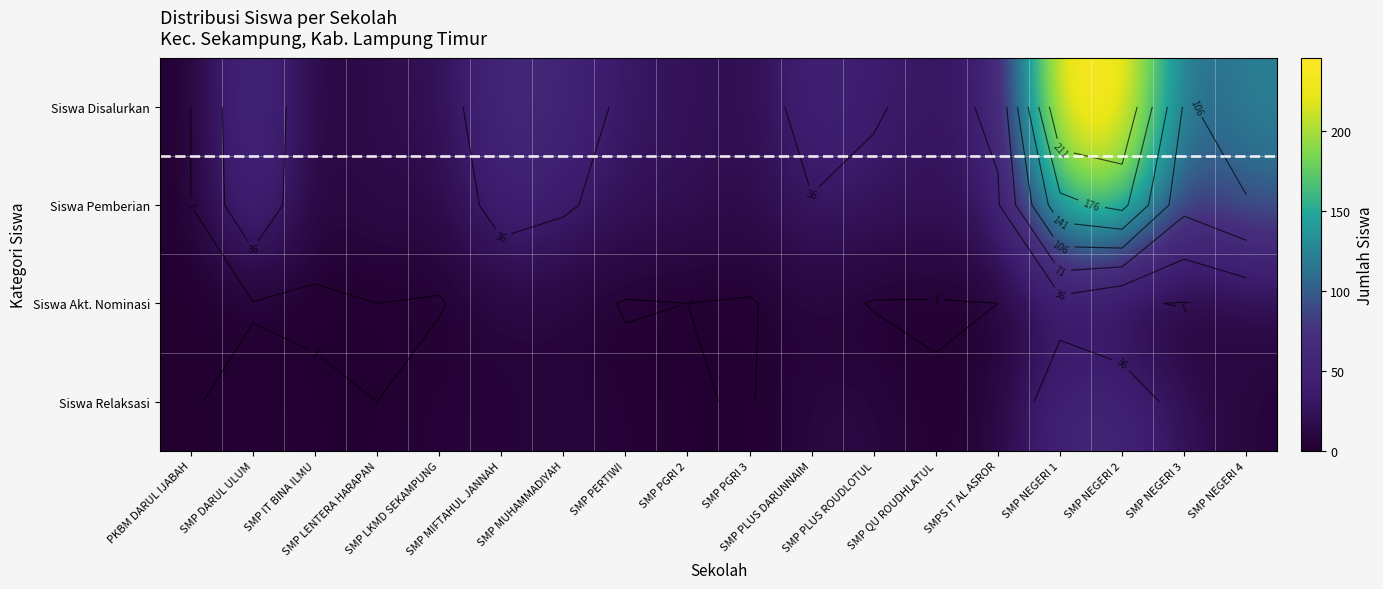

Rank the categories by Siswa Pemberian value from lowest to highest.

PKBM DARUL IJABAH, SMP IT BINA ILMU, SMP LKMD SEKAMPUNG, SMP PGRI 3, SMP LENTERA HARAPAN, SMP PGRI 2, SMP PERTIWI, SMP QU ROUDHLATUL, SMP PLUS ROUDLOTUL, SMPS IT AL ASROR, SMP PLUS DARUNNAIM, SMP MUHAMMADIYAH, SMP MIFTAHUL JANNAH, SMP DARUL ULUM, SMP NEGERI 3, SMP NEGERI 4, SMP NEGERI 1, SMP NEGERI 2